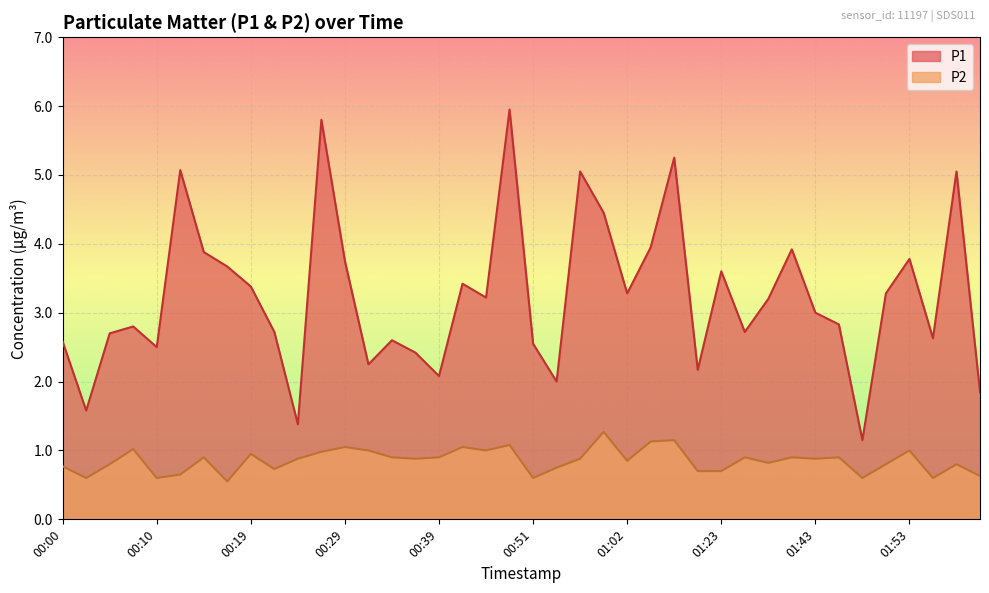

What position from the left is 00:46?

19